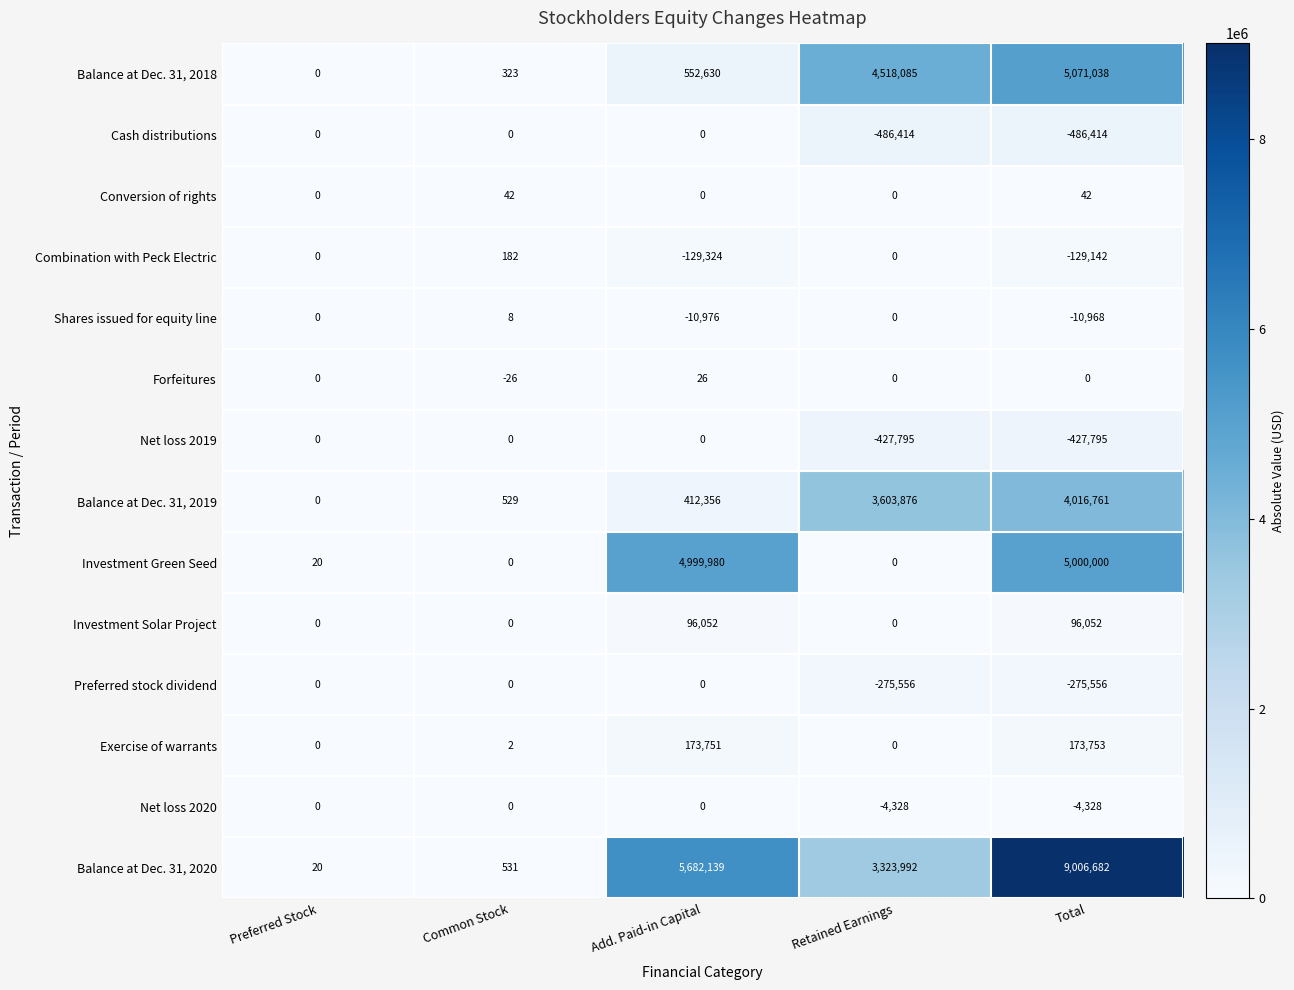

What is the difference between the Preferred stock dividend values at Retained Earnings and Preferred Stock?

275556